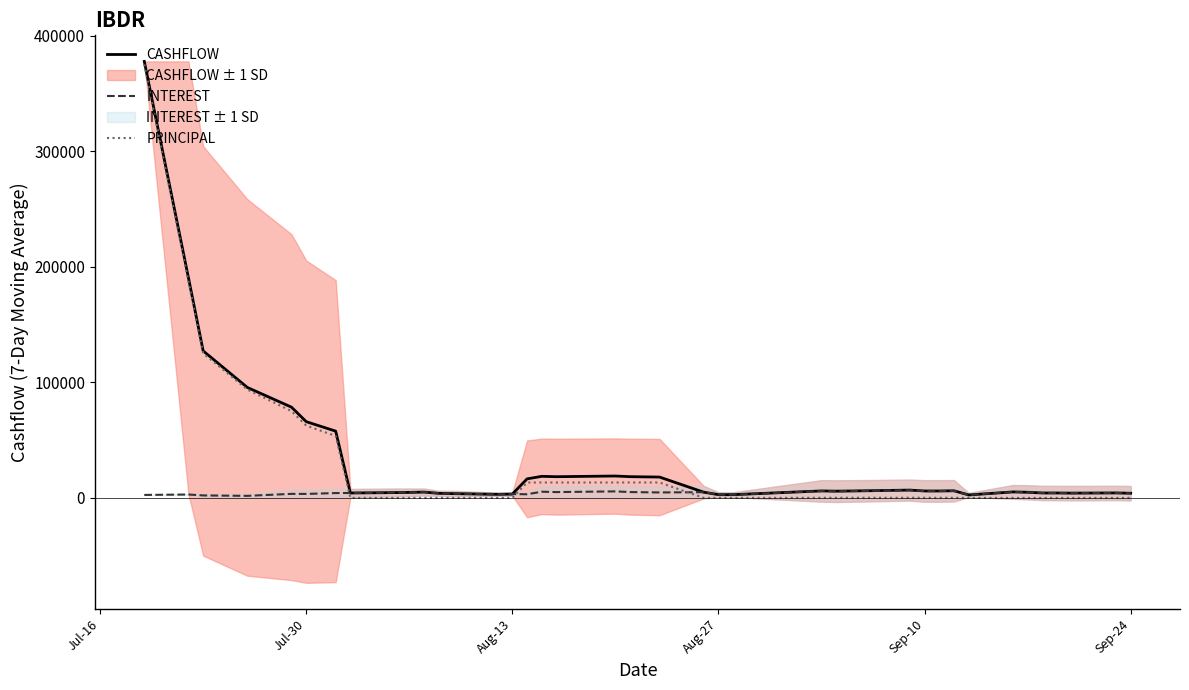

What are all the series names shown in the legend?

CASHFLOW, INTEREST, PRINCIPAL